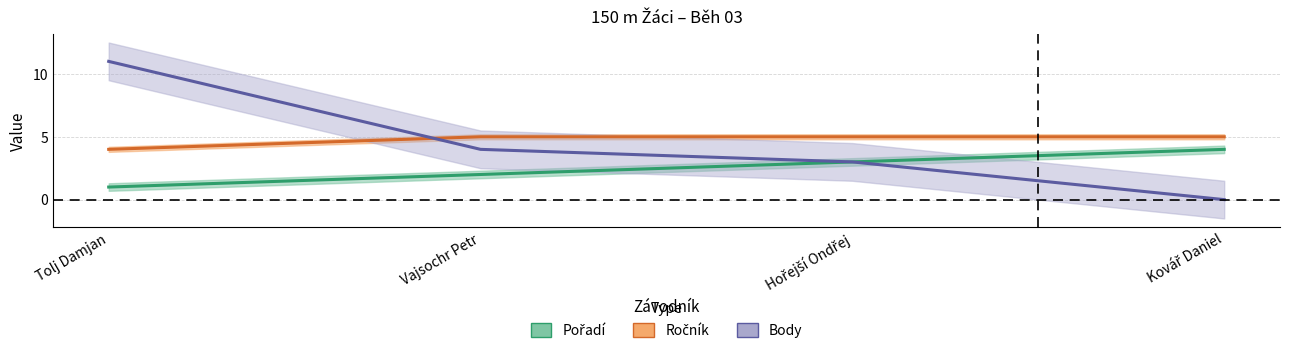

Which category has the lowest value across all series?

Kovář Daniel